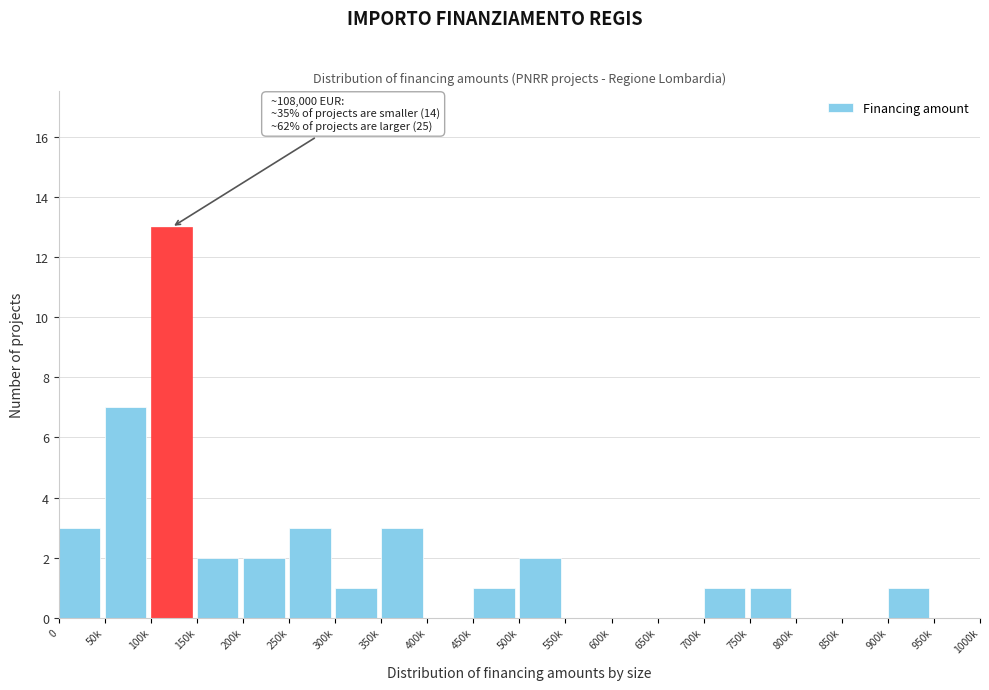

Reading left to right, list all the values displayed in this chart.

0=3	50k=7	100k=13	150k=2	200k=2	250k=3	300k=1	350k=3	400k=0	450k=1	500k=2	550k=0	600k=0	650k=0	700k=1	750k=1	800k=0	850k=0	900k=1	950k=0